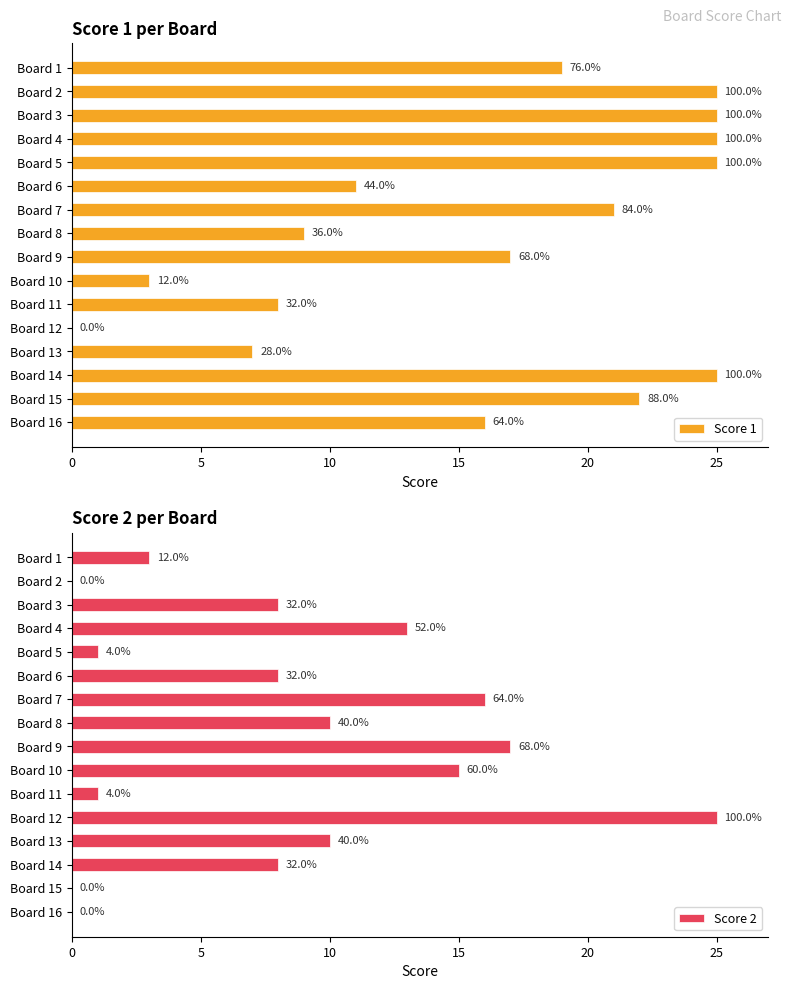

Reading right to left, extract all data points from this chart.

Score 1: 16	22	25	7	0	8	3	17	9	21	11	25	25	25	25	19
Score 2: 0	0	8	10	25	1	15	17	10	16	8	1	13	8	0	3